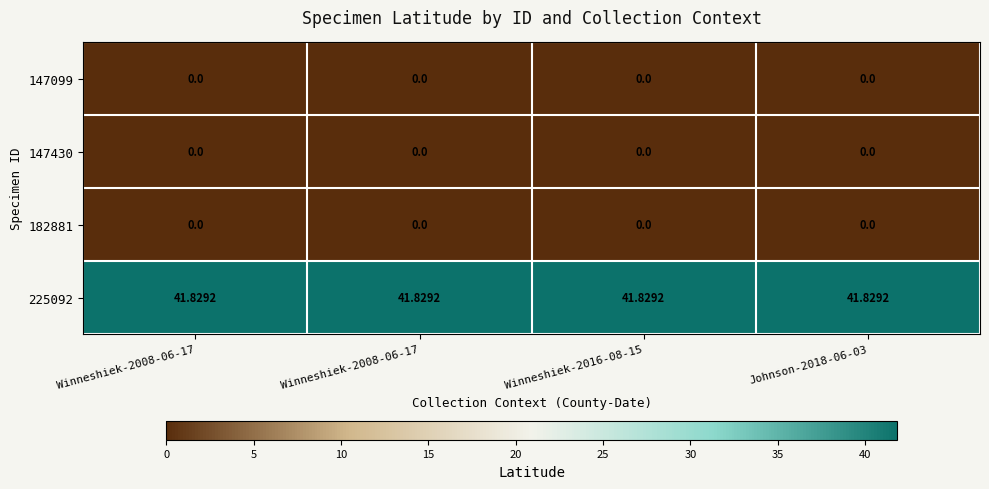

Which series has the largest total across all categories?

225092